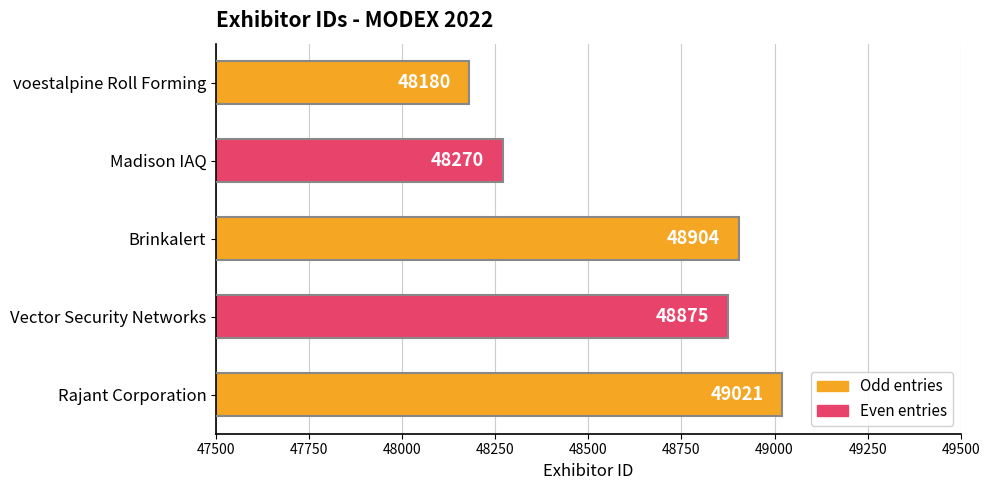

What is the sum of all values?

243250